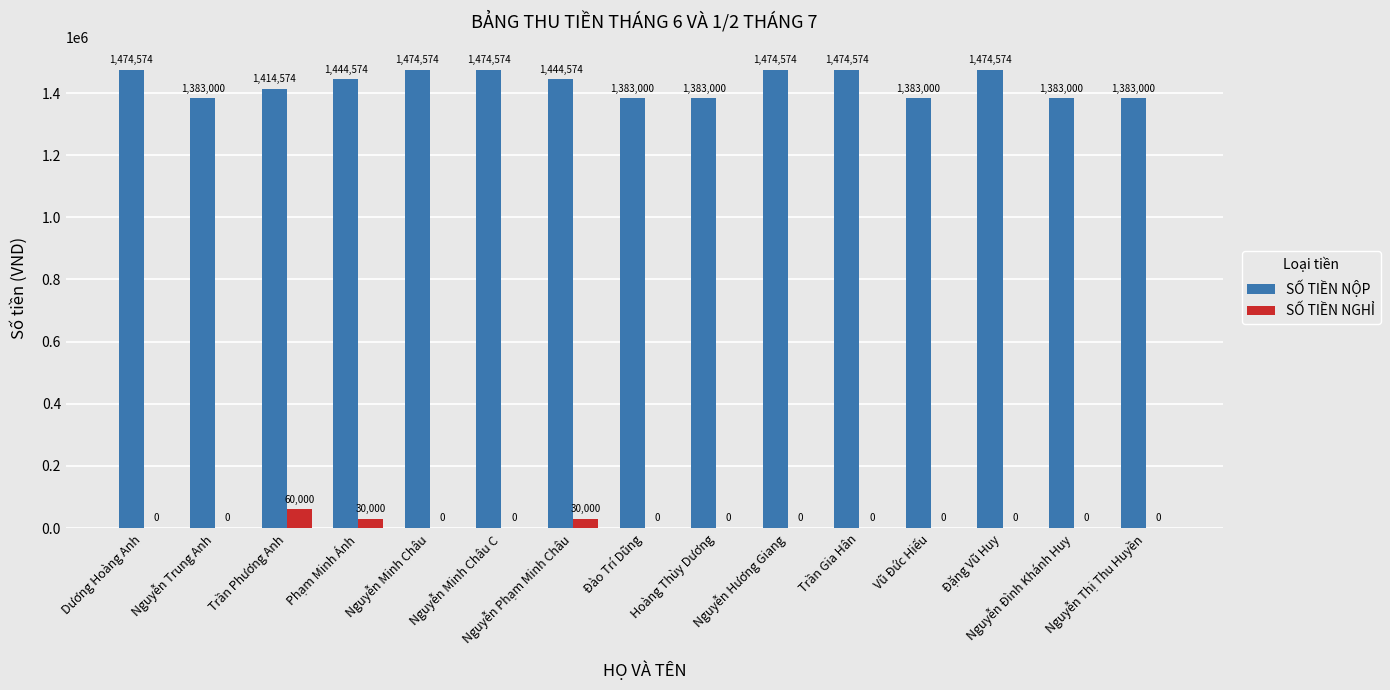

How many SỐ TIỀN NỘP values are between 1383000 and 1474574?

15